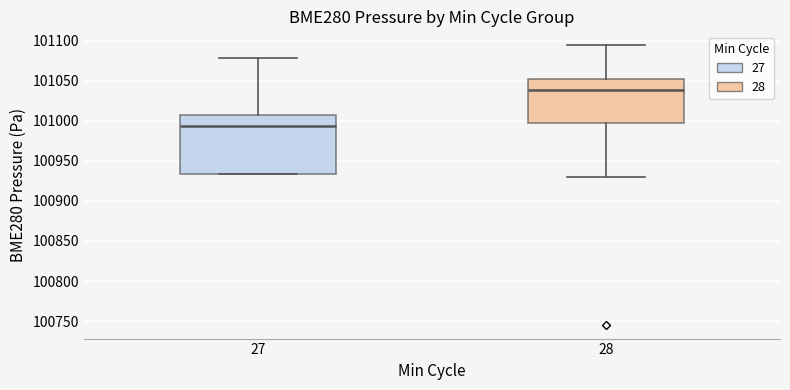

Reading left to right, read every box against the y-axis: the position of its median line, the range the box covers, and the ends of its whiskers. The values are not printed on the chart, so give them approximately, as read against the axis.

27: median 100995, box 100935 to 101005, whiskers 100935 to 101080
28: median 101040, box 101000 to 101050, whiskers 100930 to 101095